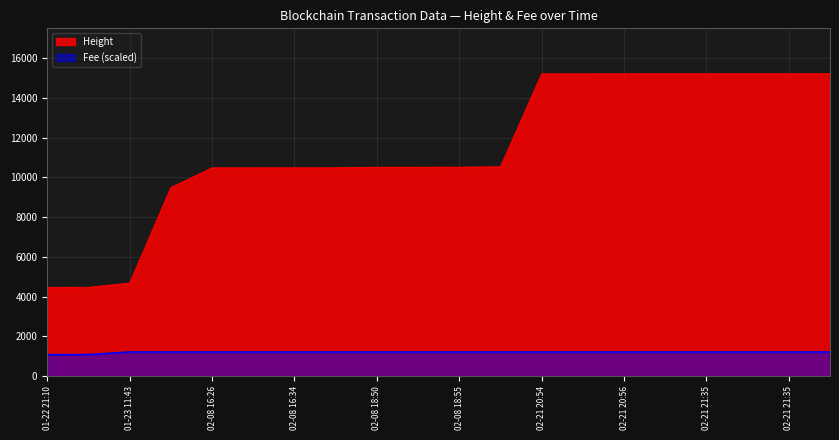

True or false: Fee and Height intersect in this chart.

False